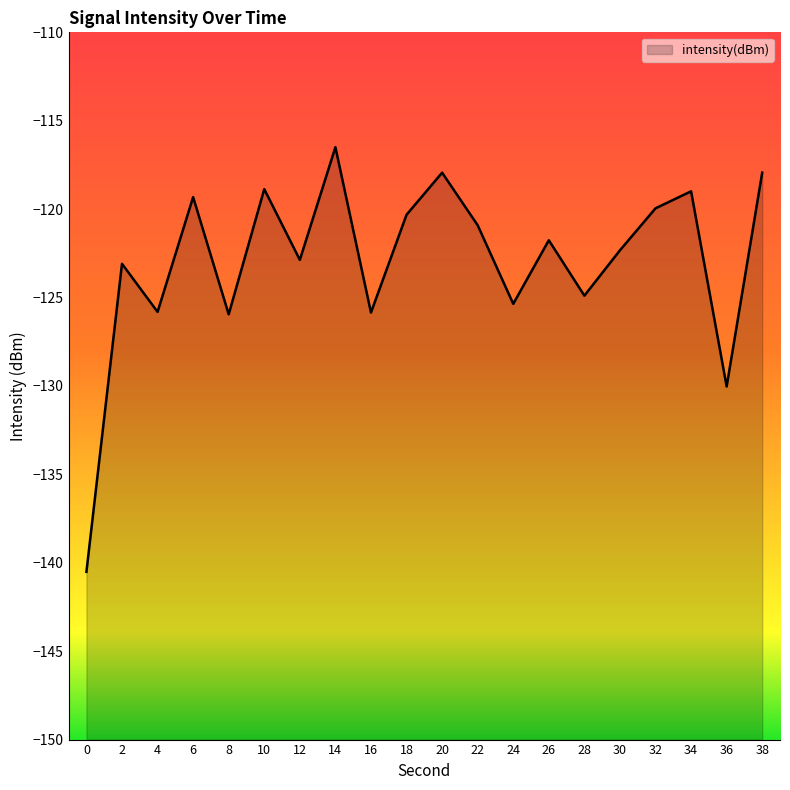

How many values exceed -121?

9